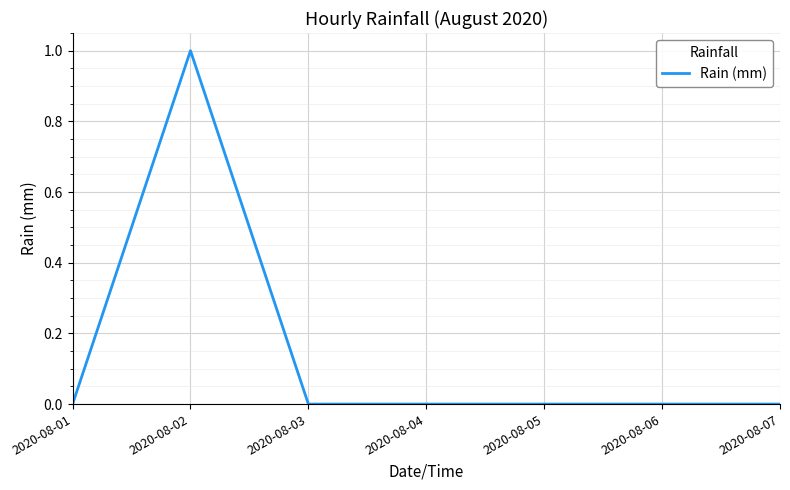

At which category does the chart reach its peak across all series?

2020-08-02